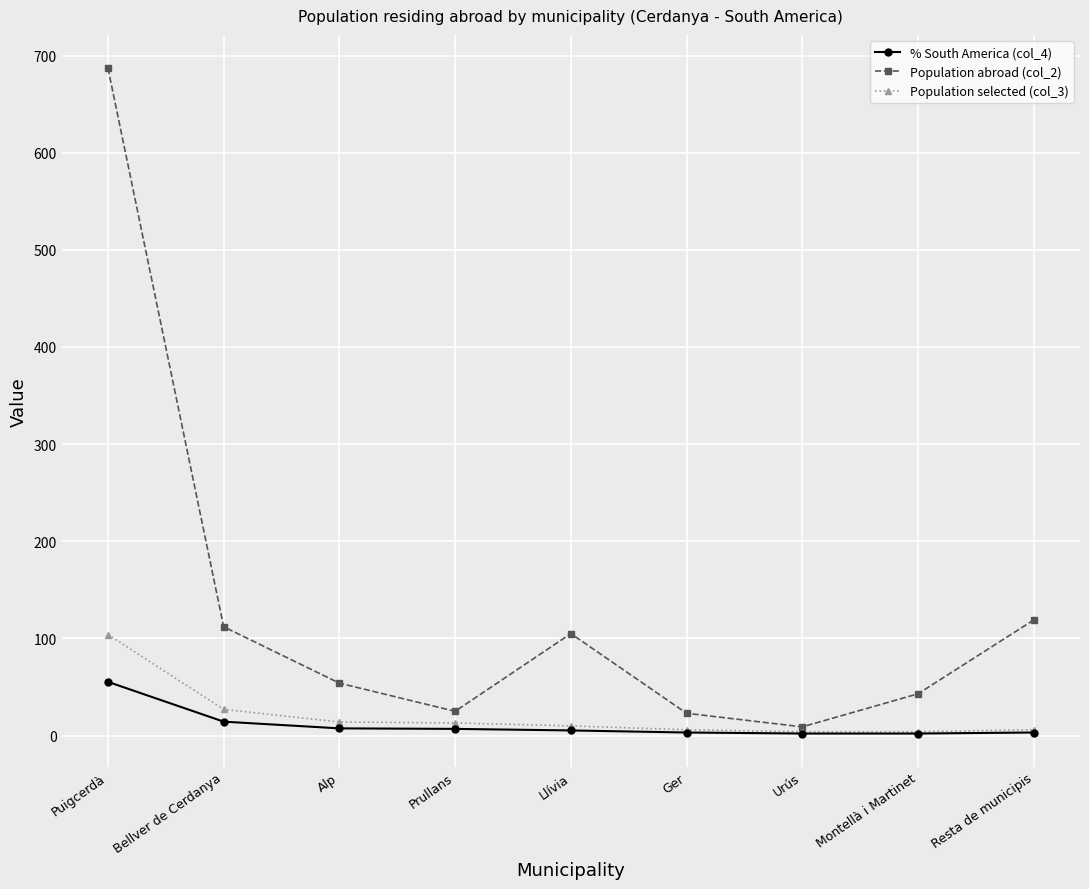

Count the number of categories in the chart.

9